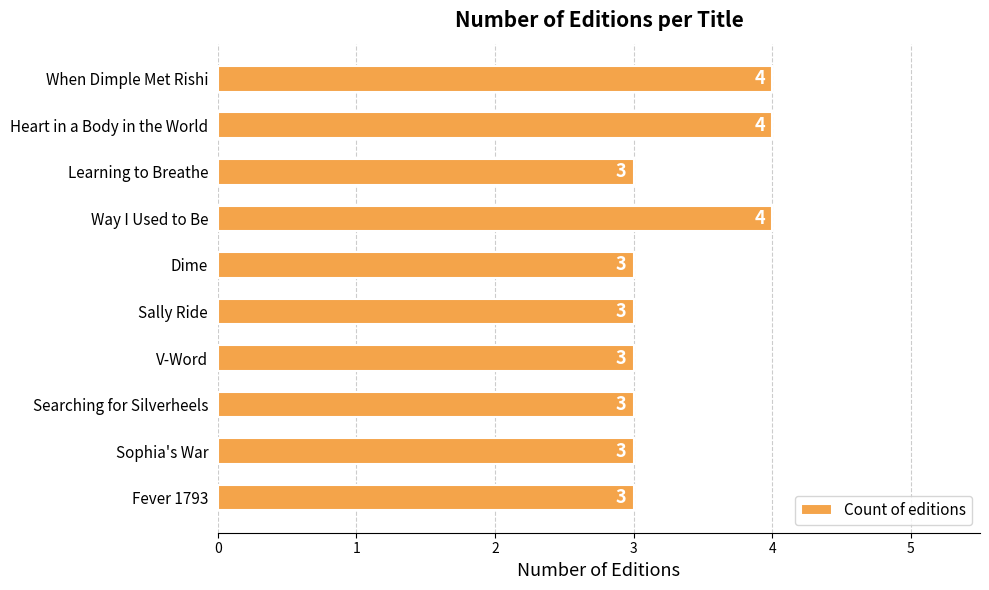

Is it true that the value at Searching for Silverheels is 3?

True